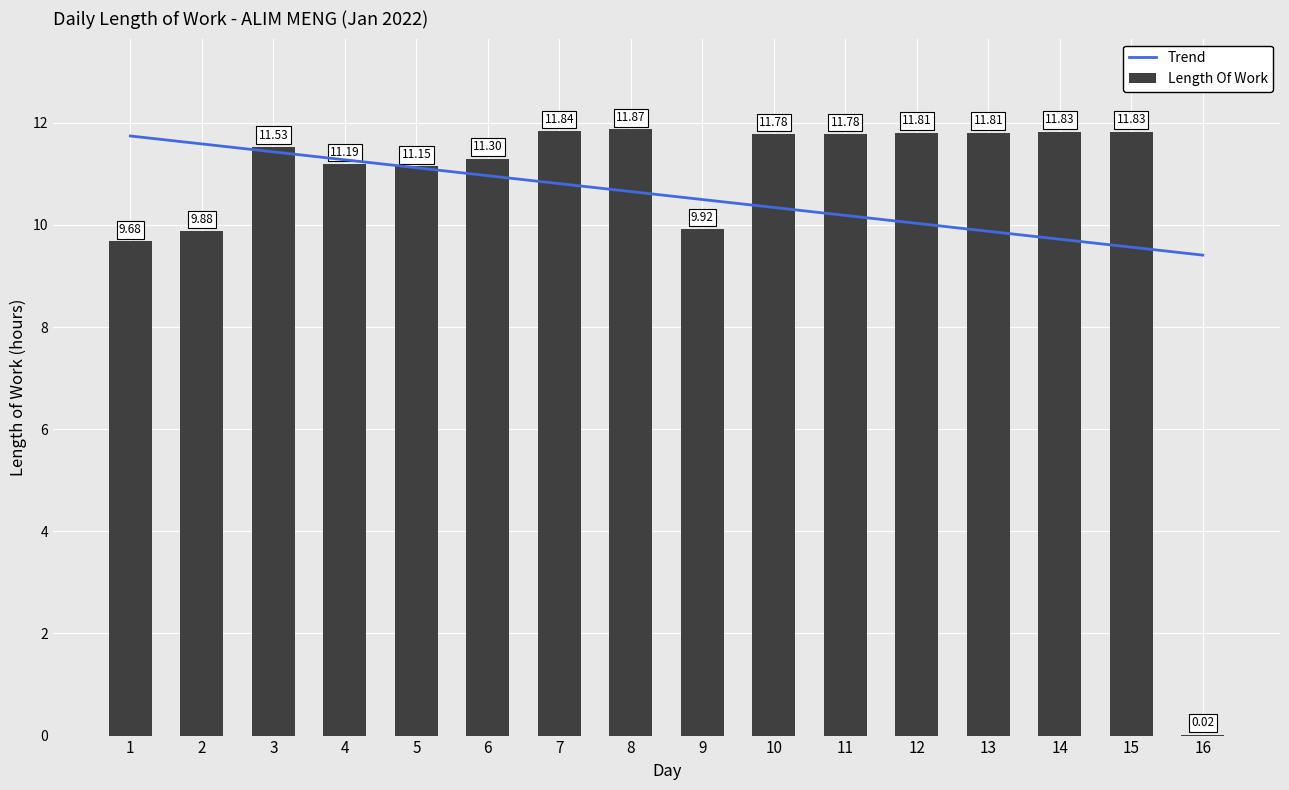

What is the value of the Length Of Work bar at the 7th from the left?

11.8